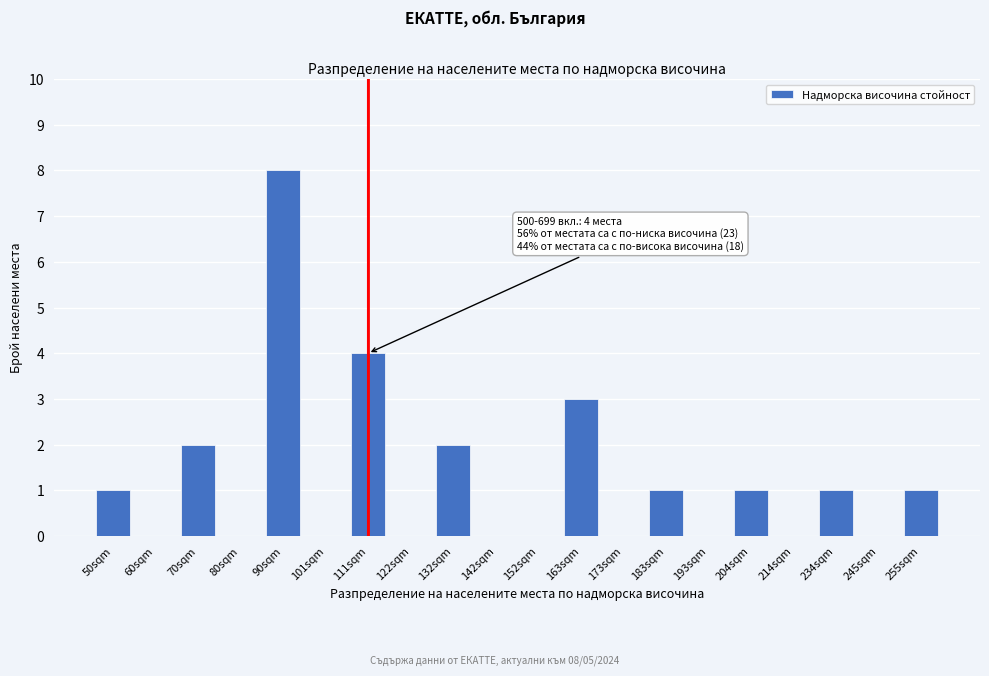

Reading left to right, extract all data points from this chart.

50sqm=1	60sqm=0	70sqm=2	80sqm=0	90sqm=8	101sqm=0	111sqm=4	122sqm=0	132sqm=2	142sqm=0	152sqm=0	163sqm=3	173sqm=0	183sqm=1	193sqm=0	204sqm=1	214sqm=0	234sqm=1	245sqm=0	255sqm=1